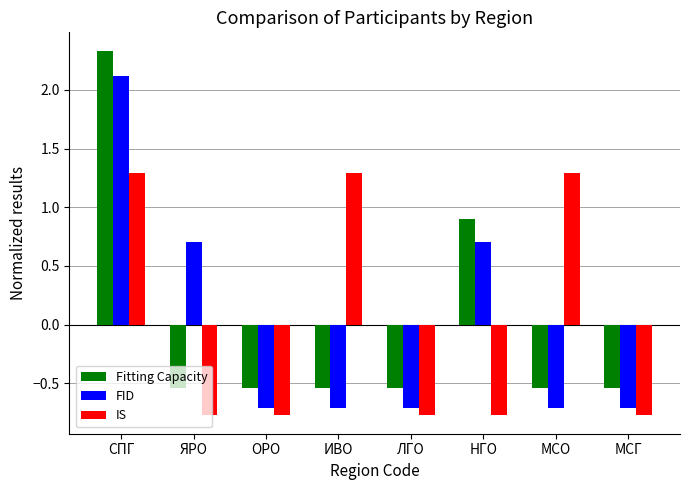

Rank the series at МСО from highest to lowest value.

IS, Fitting Capacity, FID